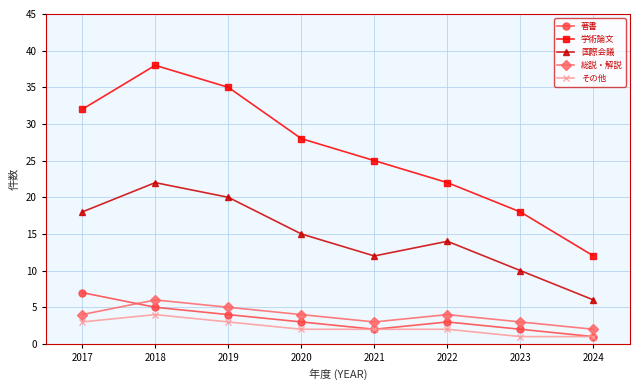

Is this an area chart (filled region under the line)?

No